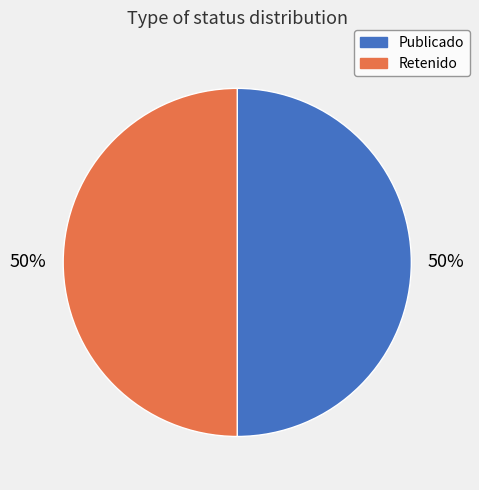

Combined, do Retenido and Publicado account for over 50%?

Yes